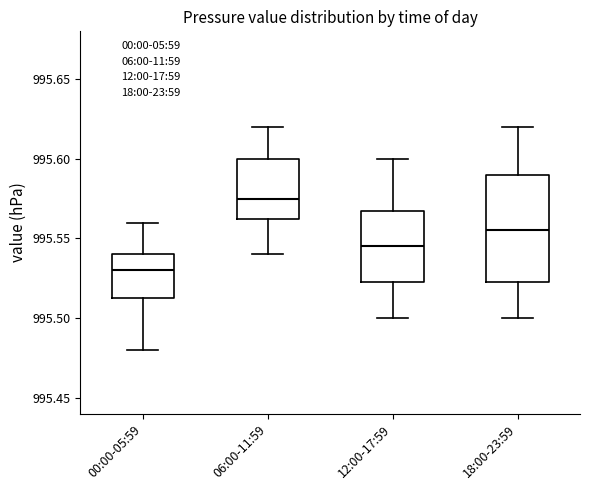

Reading left to right, read every box against the y-axis: the position of its median line, the range the box covers, and the ends of its whiskers. The values are not printed on the chart, so give them approximately, as read against the axis.

00:00-05:59: median 995.530, box 995.515 to 995.540, whiskers 995.480 to 995.560
06:00-11:59: median 995.575, box 995.565 to 995.600, whiskers 995.540 to 995.620
12:00-17:59: median 995.545, box 995.525 to 995.570, whiskers 995.500 to 995.600
18:00-23:59: median 995.555, box 995.525 to 995.590, whiskers 995.500 to 995.620